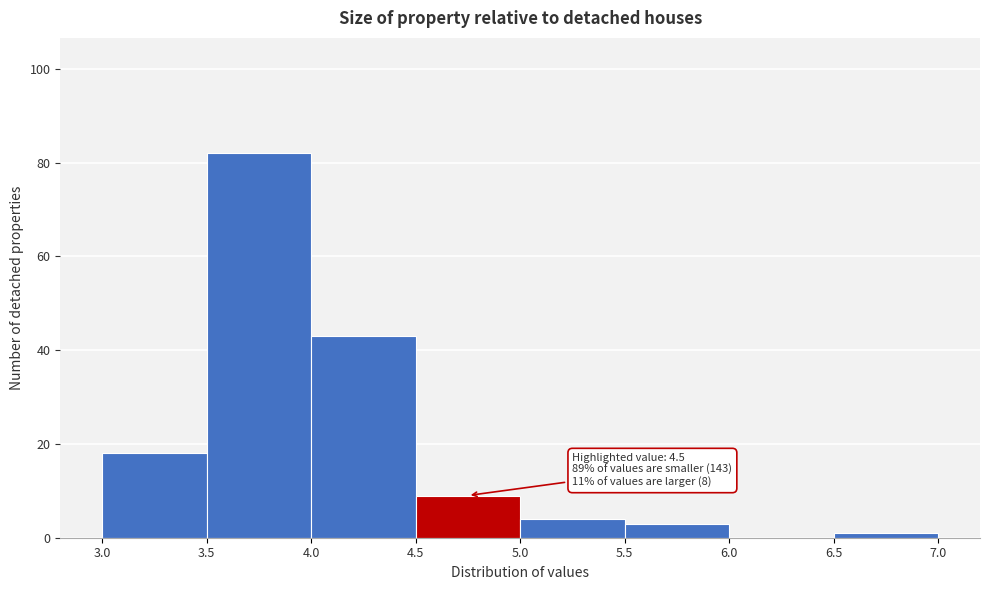

Which range on the x-axis has the tallest bar?

3.5 to 4.0